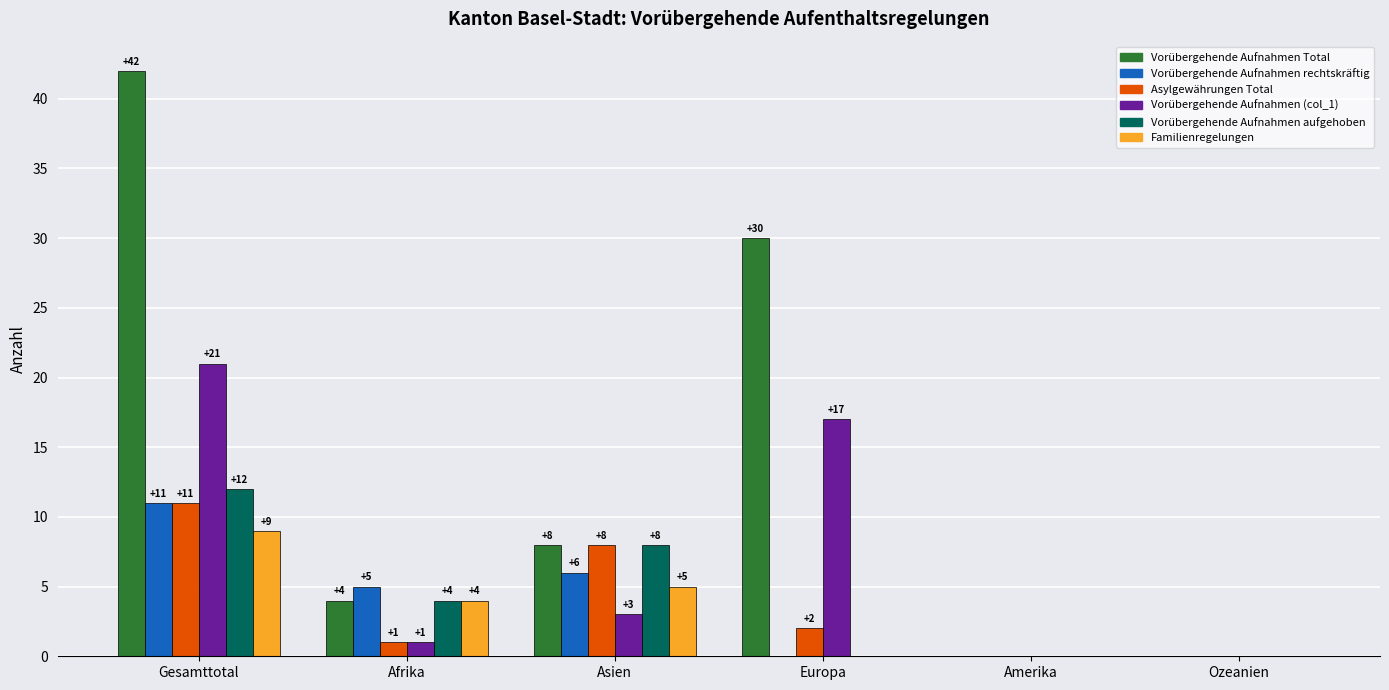

At which category is the sum across all series the highest?

Gesamttotal